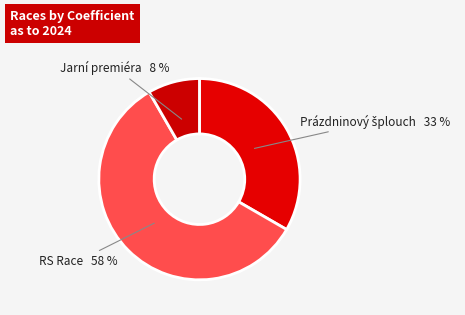

Is the sum of Jarní premiéra and RS Race greater than half?

Yes